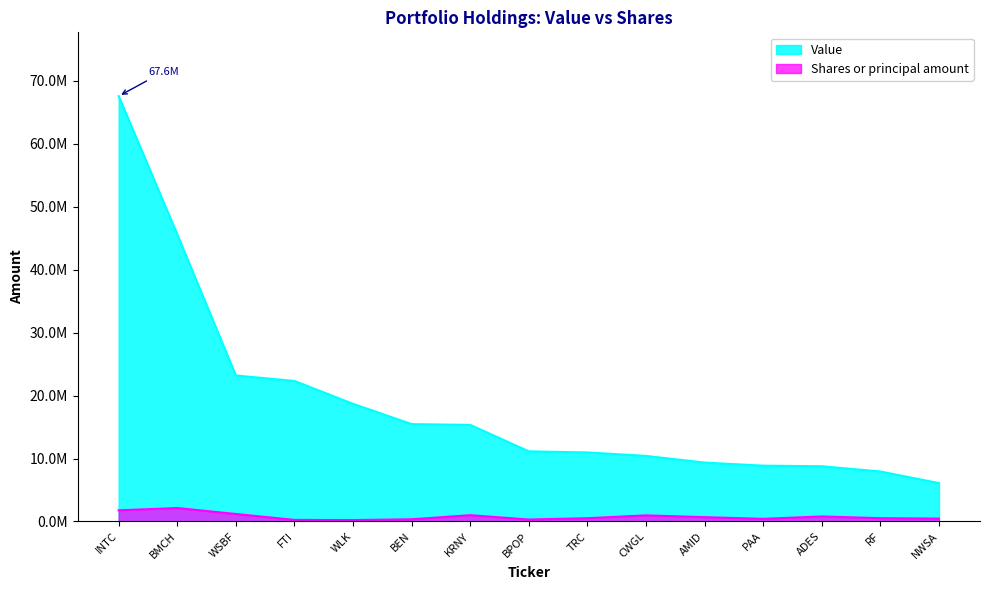

List the series in order of their overall mean, highest first.

Value, Shares or principal amount